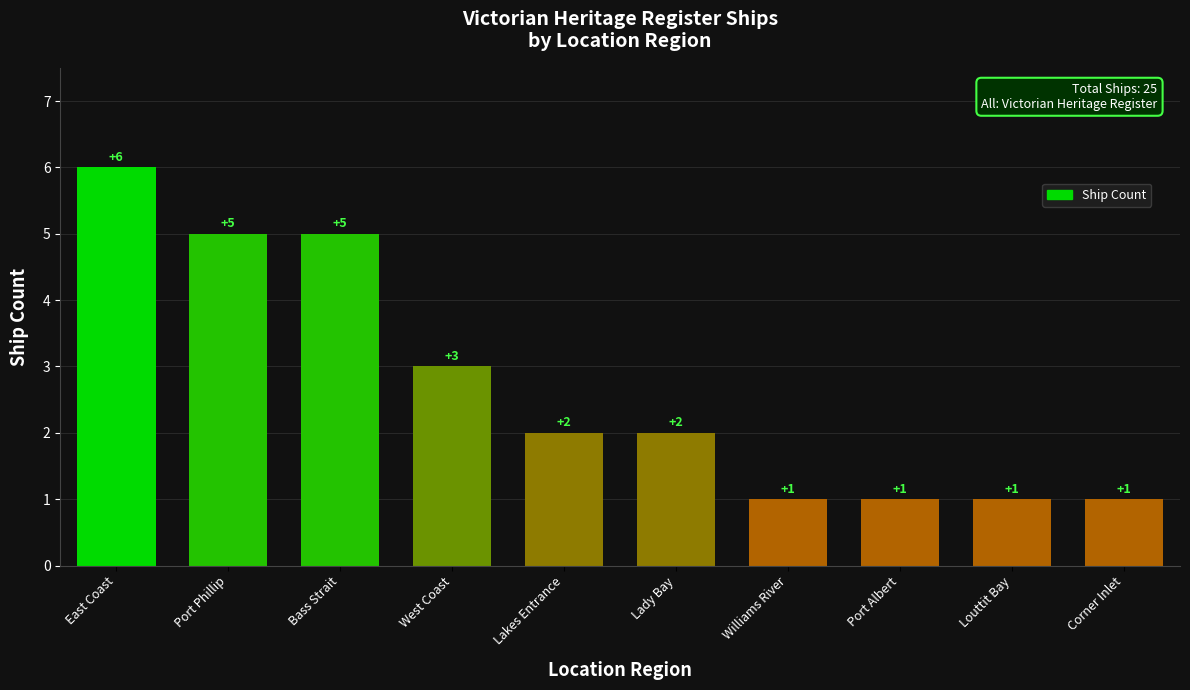

Between East Coast and Bass Strait, which is larger?

East Coast